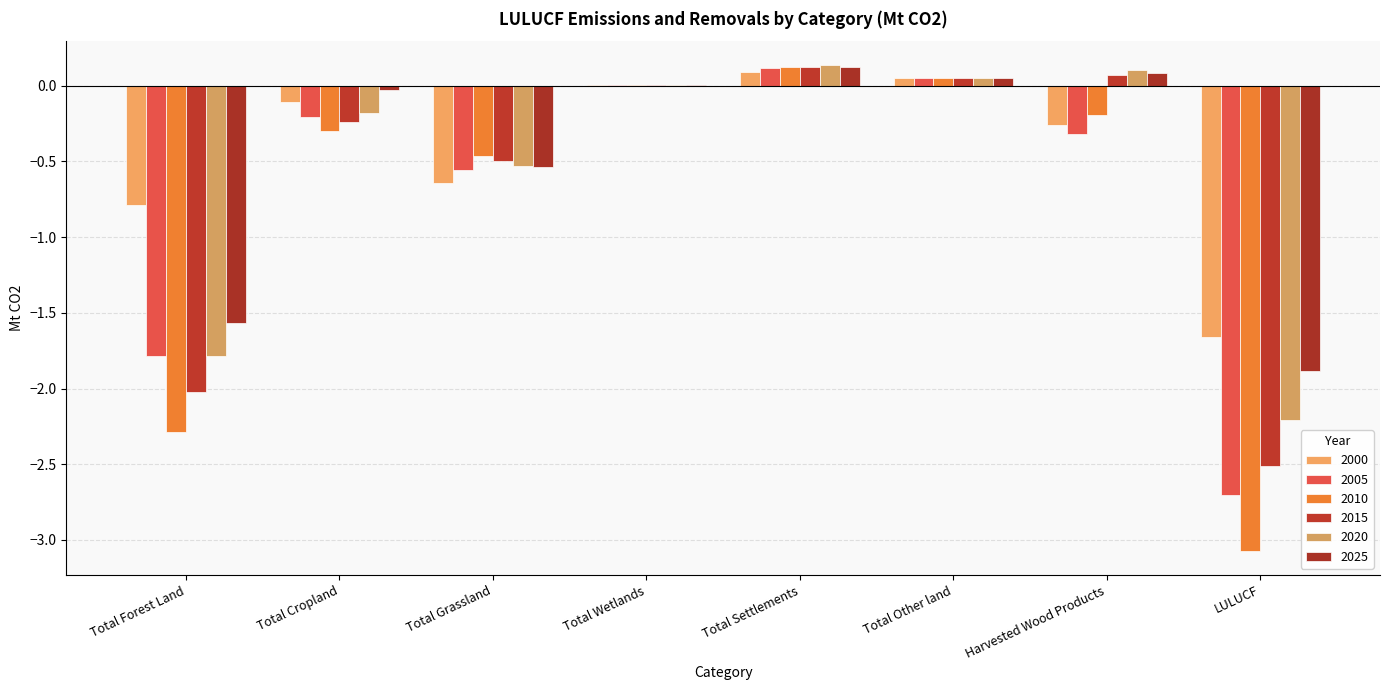

What is the average value of the 2015 series?

-0.6